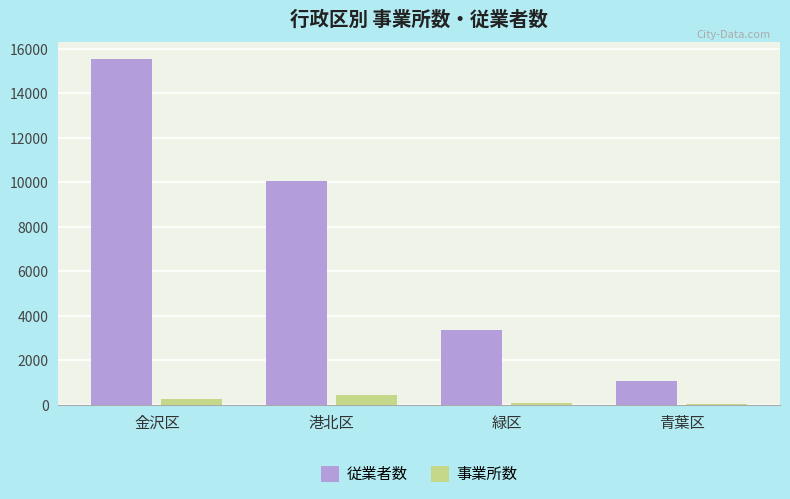

How many groups of bars are there?

4